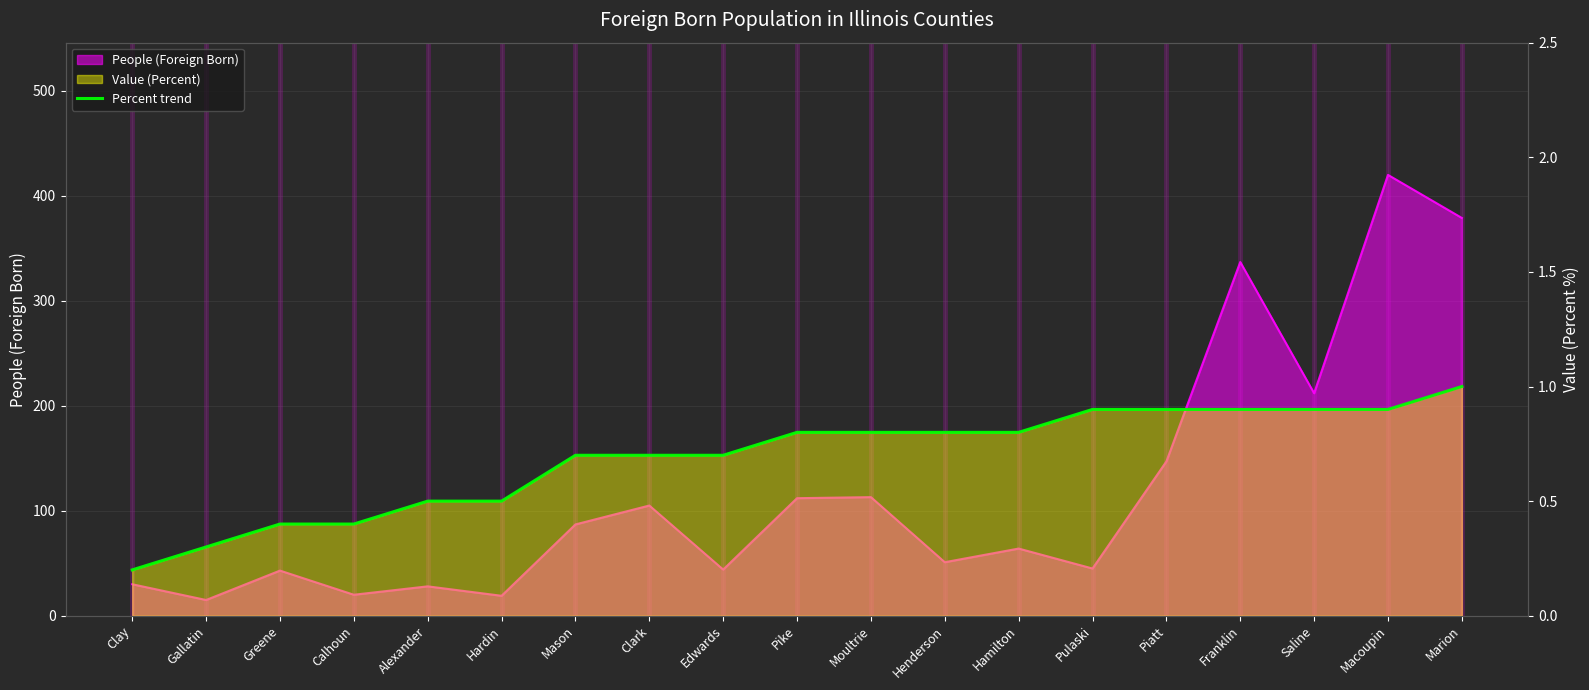

True or false: the data shows 0.5 at Moultrie.

False